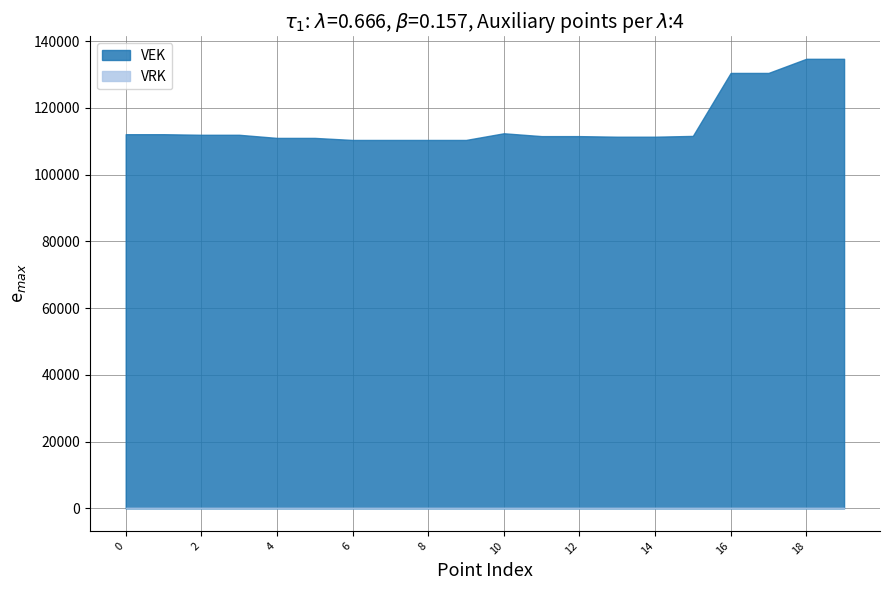

Which series has the largest range (max minus min)?

VEK